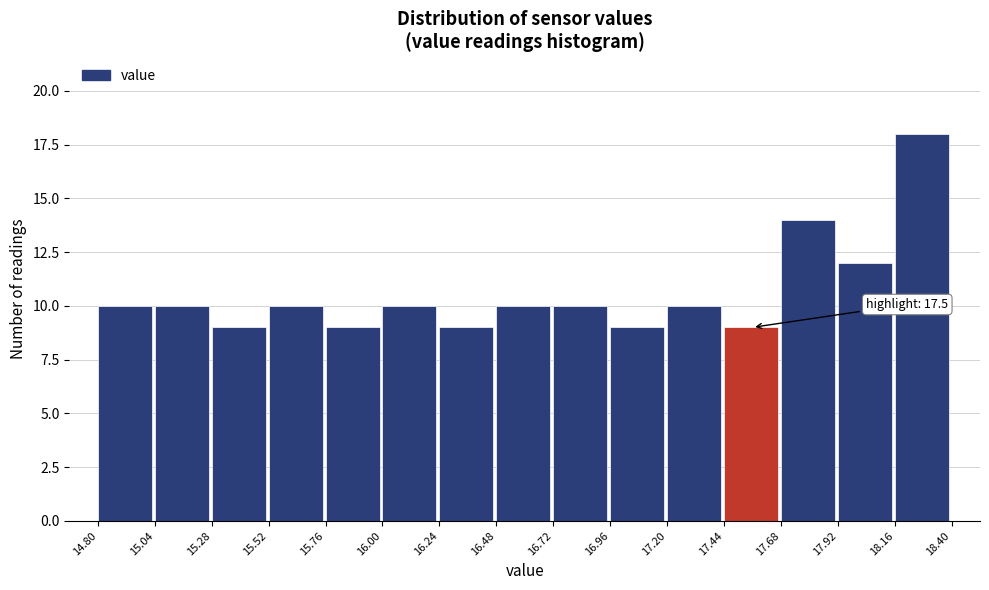

Which range on the x-axis has the tallest bar?

18.16 to 18.40